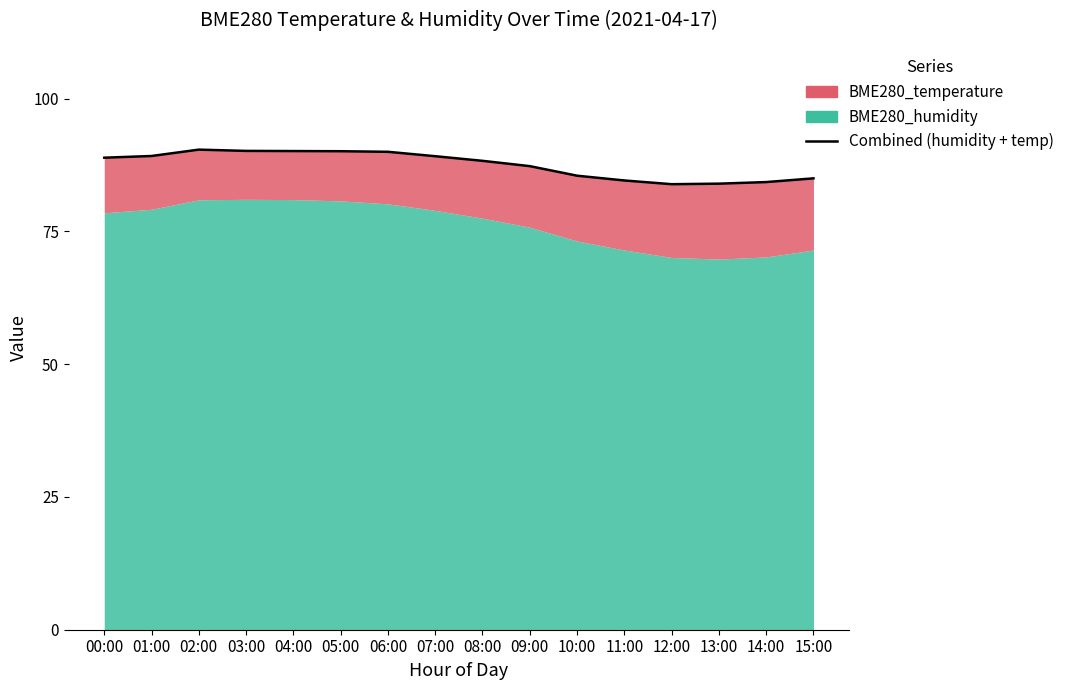

True or false: the data shows 144.4 at 05:00.

False